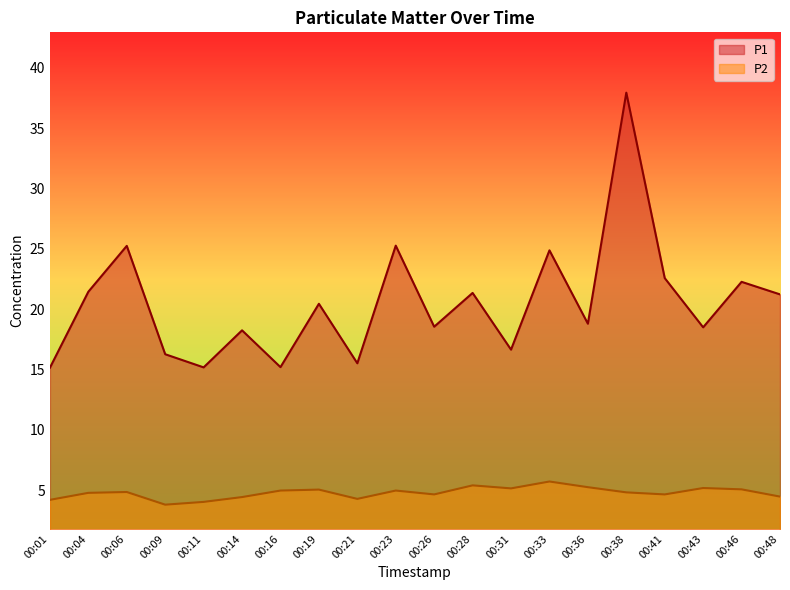

At which category does P1 reach its first local valley?

00:11